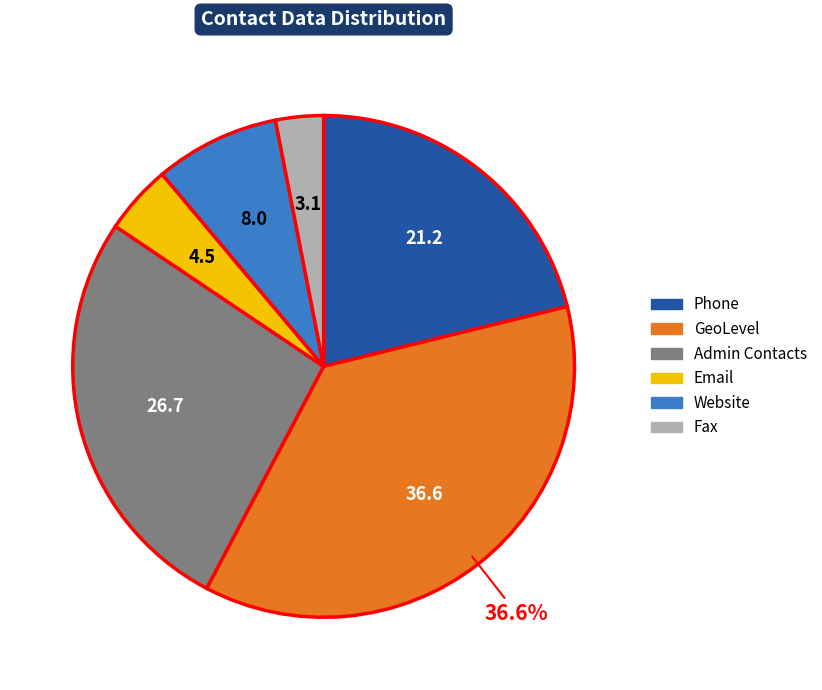

Does Fax represent more than half of the total?

No